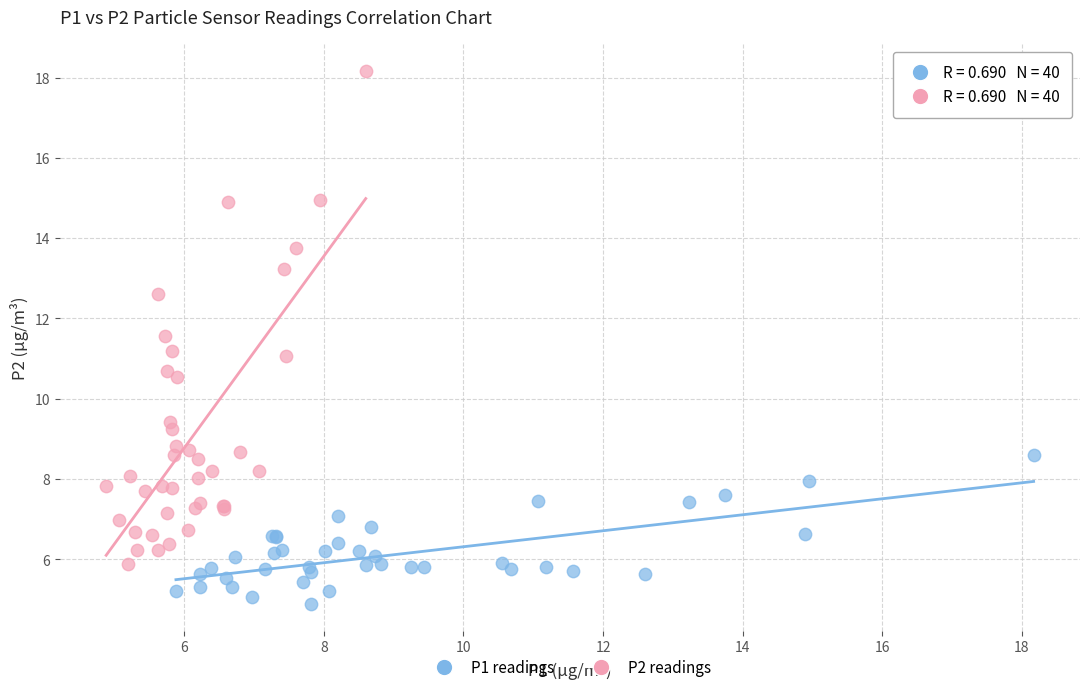

Which series has the widest spread of Y values?

P2 readings